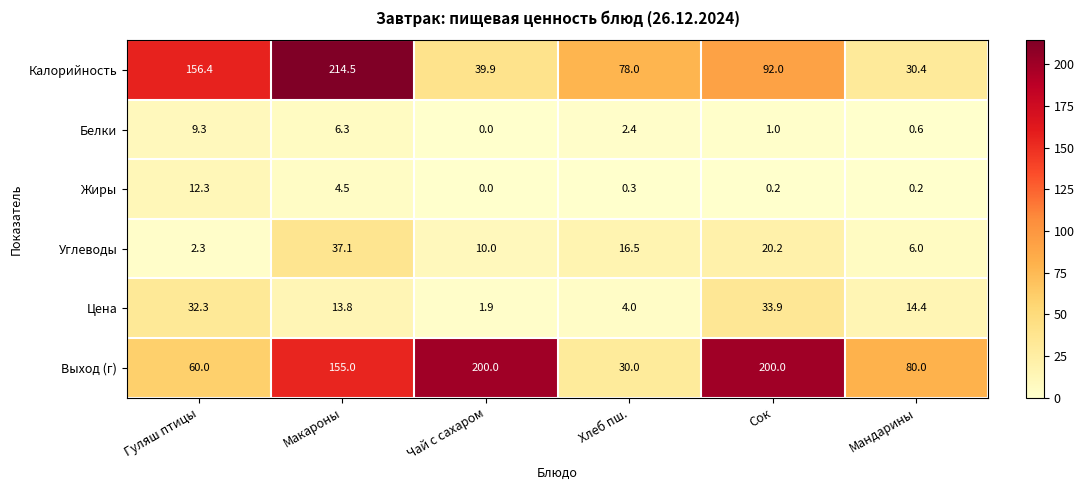

What is the difference between the second highest and minimum values in the Белки series?

6.3